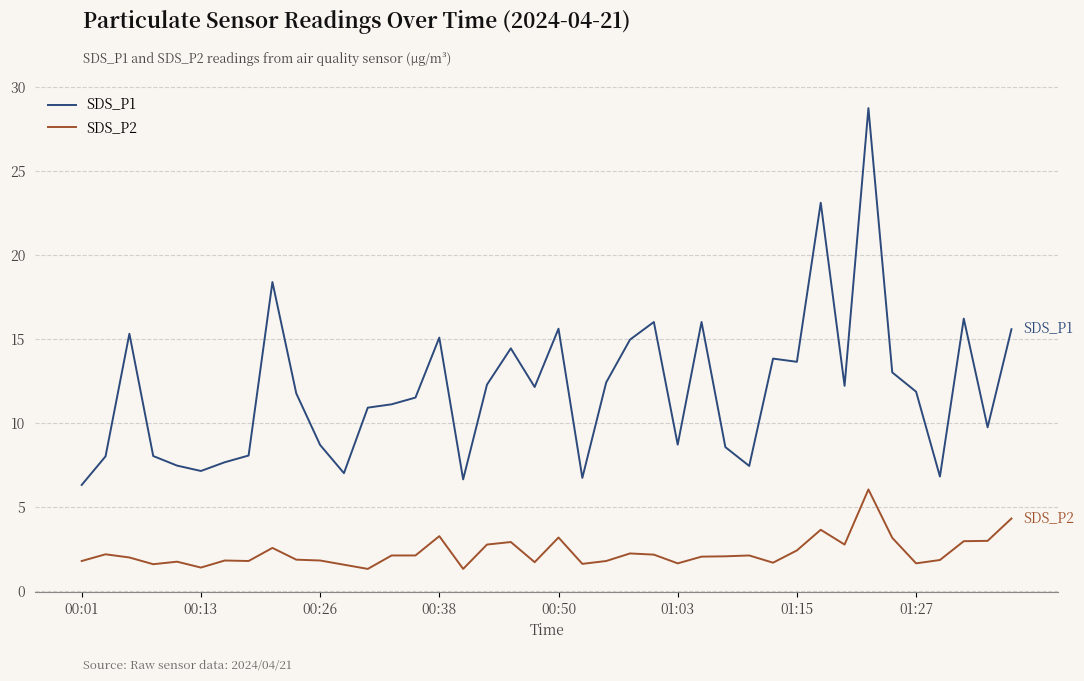

What is the difference between the maximum and minimum values in the SDS_P1 series?

22.4